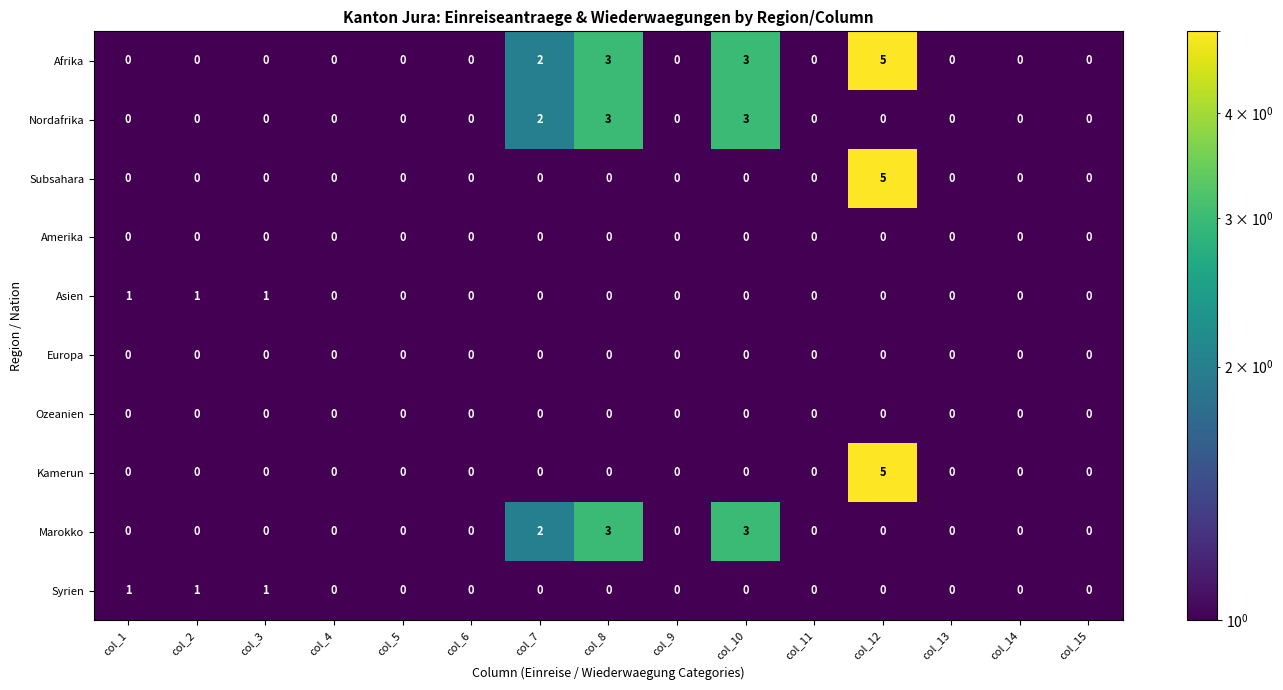

At which category is the sum across all series the highest?

col_12